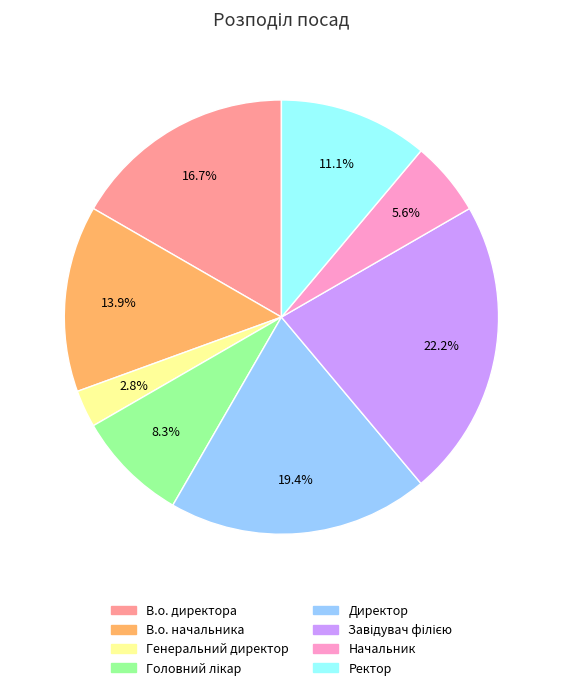

How many segments does this pie chart have?

8